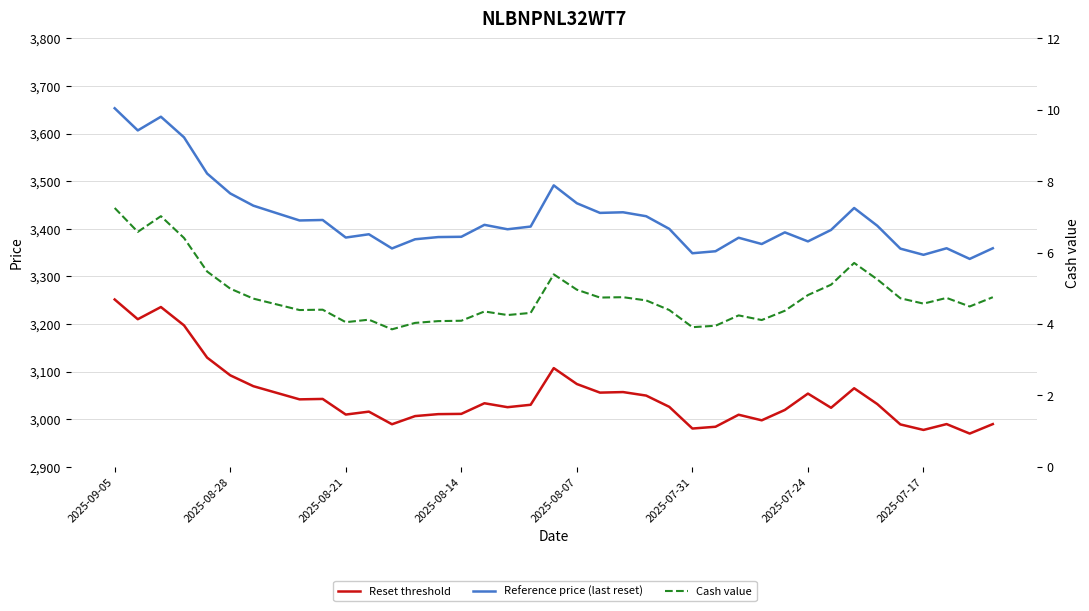

Which category has the highest value across all series?

2025-09-05